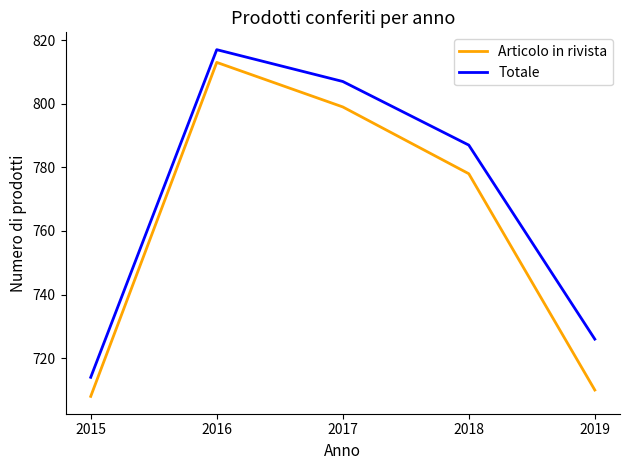

What is the average value of the Totale series?

770